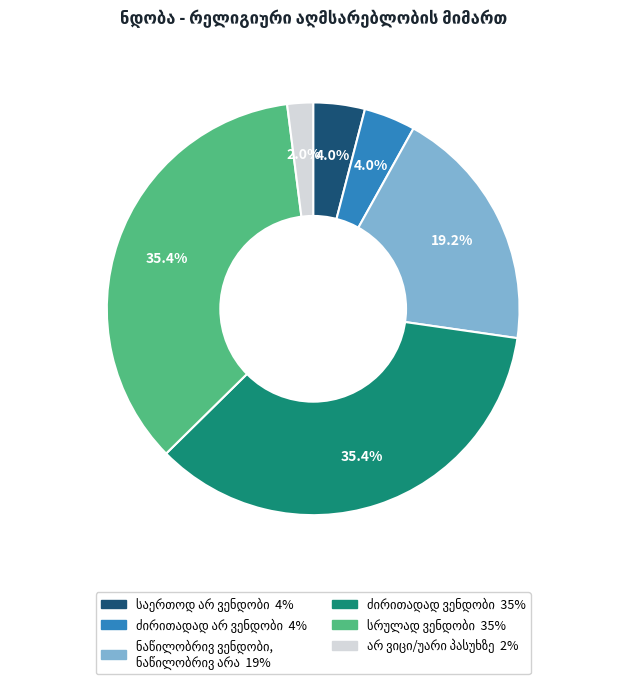

Does any single category account for the majority?

No